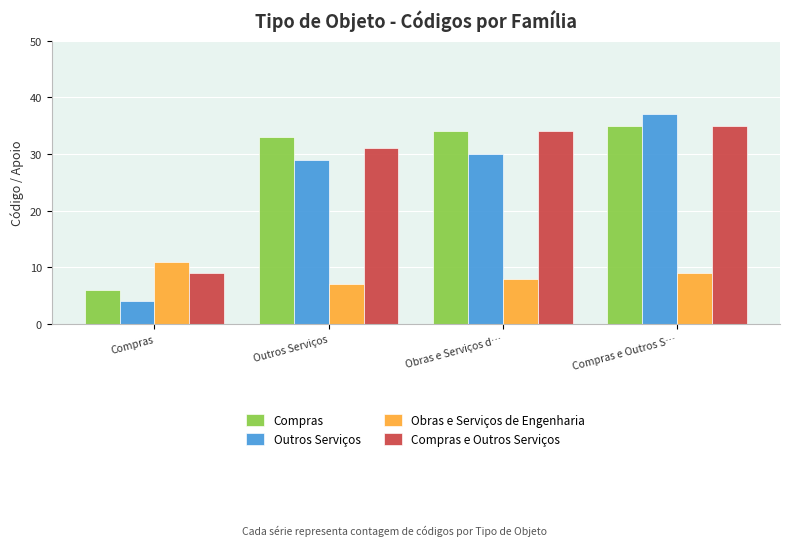

Which series has the widest spread of values?

Outros Serviços